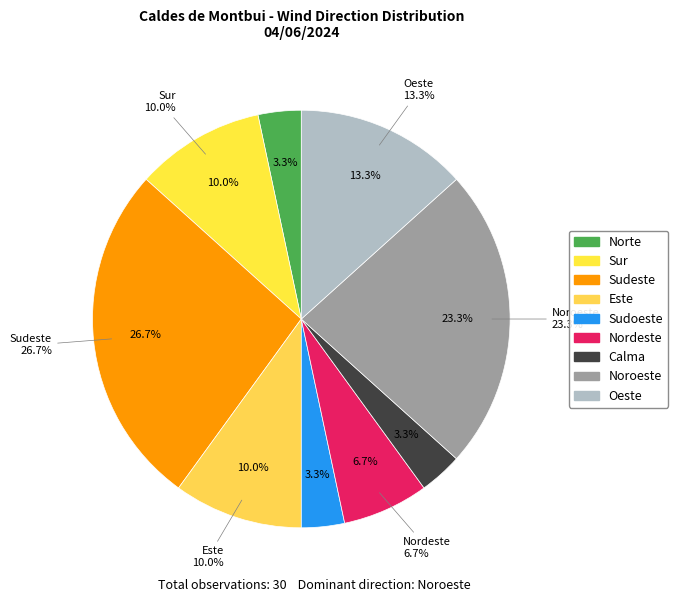

Combined, what portion of the pie is Este and Noroeste?

33.3%